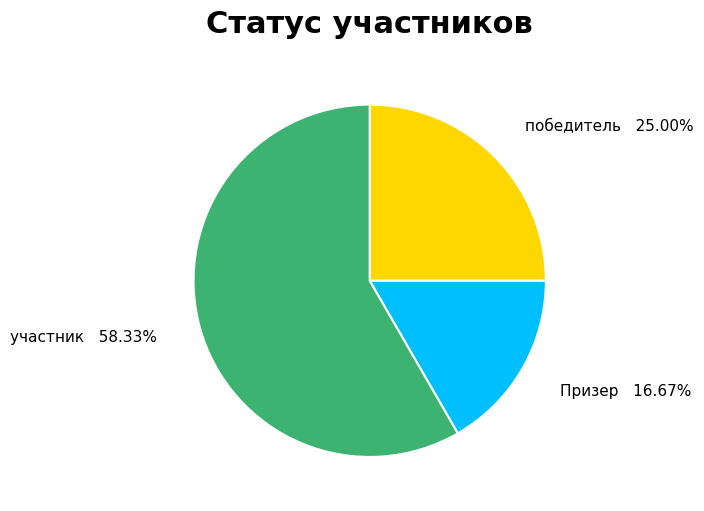

How many slices are in this pie chart?

3